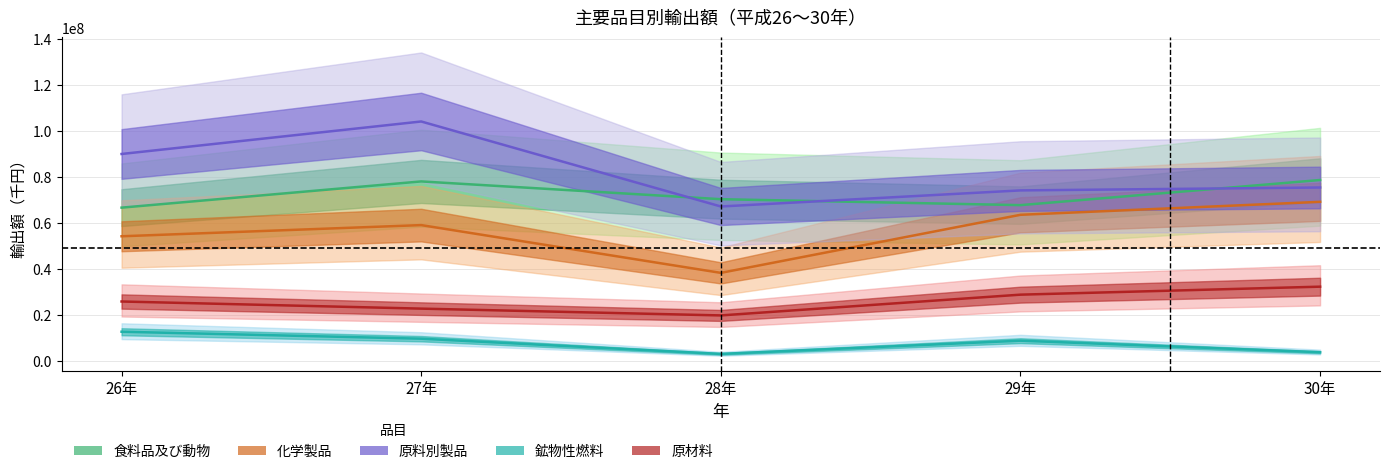

What position from the left is 26年?

1